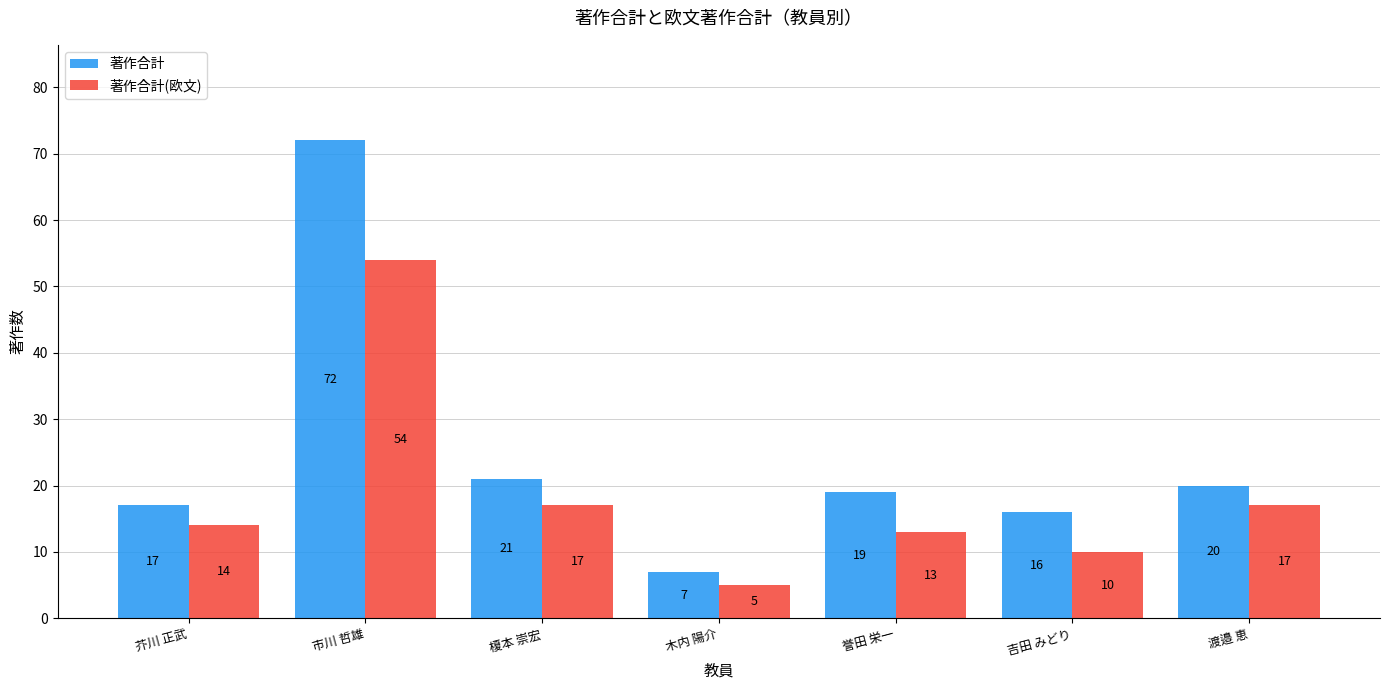

Rank the series by their average value, from highest to lowest.

著作合計, 著作合計(欧文)